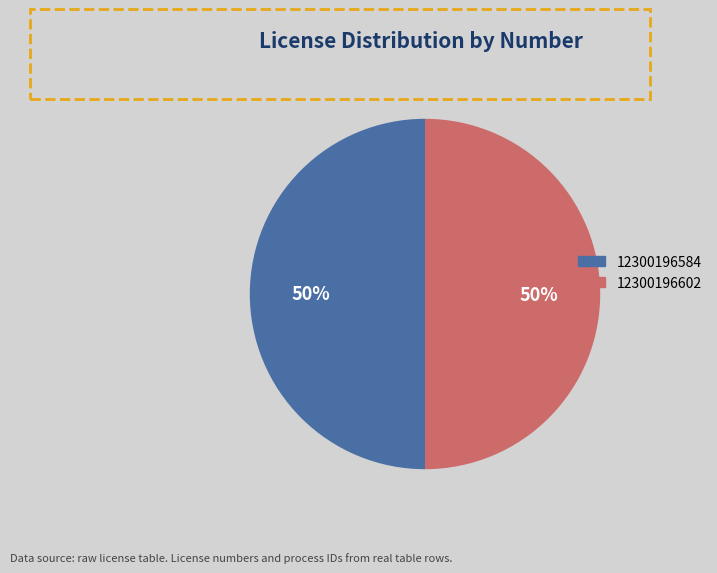

To the nearest percent, what percentage of the pie is 12300196584?

50%